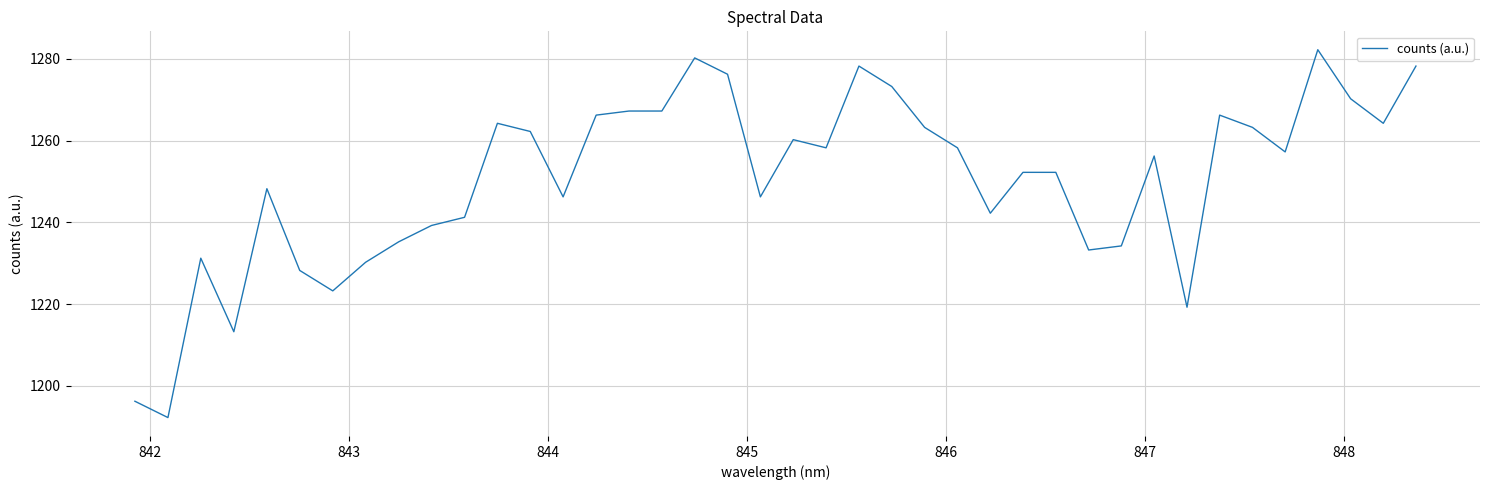

What is the difference between the maximum and minimum values?

90.0